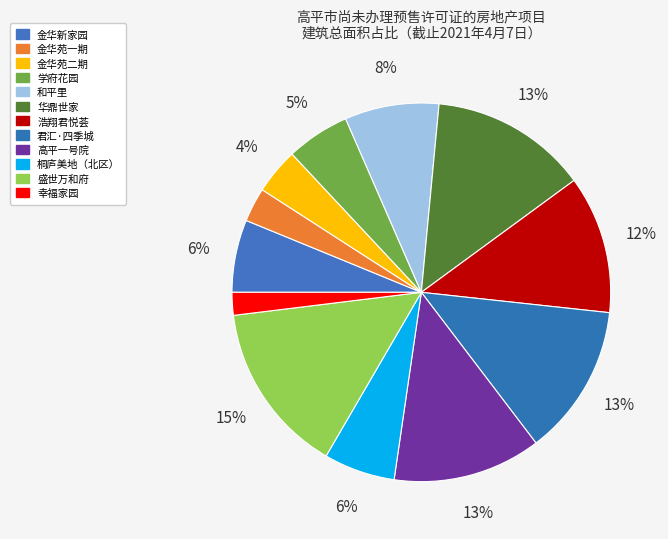

To the nearest percent, what is the average slice percentage?

8%